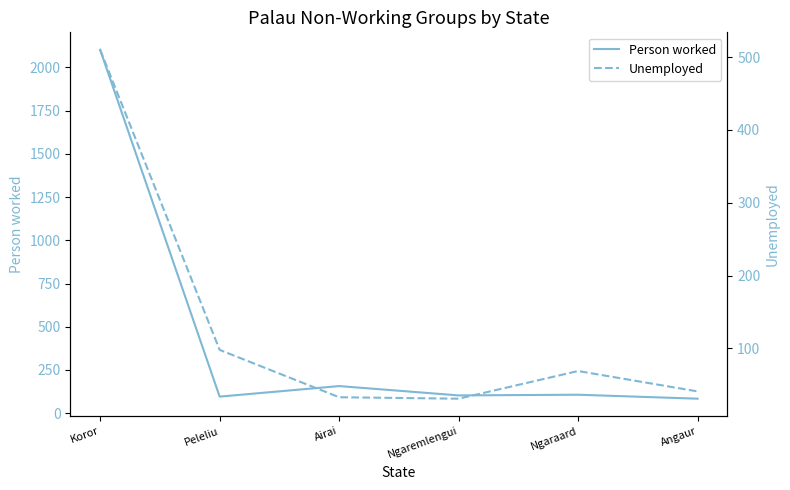

What are all the series names shown in the legend?

Person worked, Unemployed